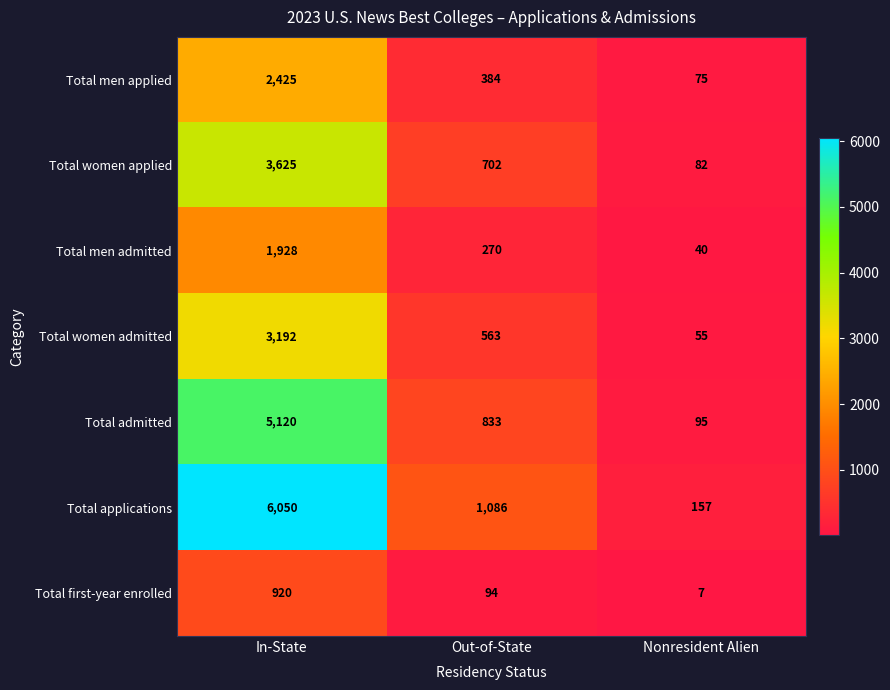

What is the smallest value displayed?

7